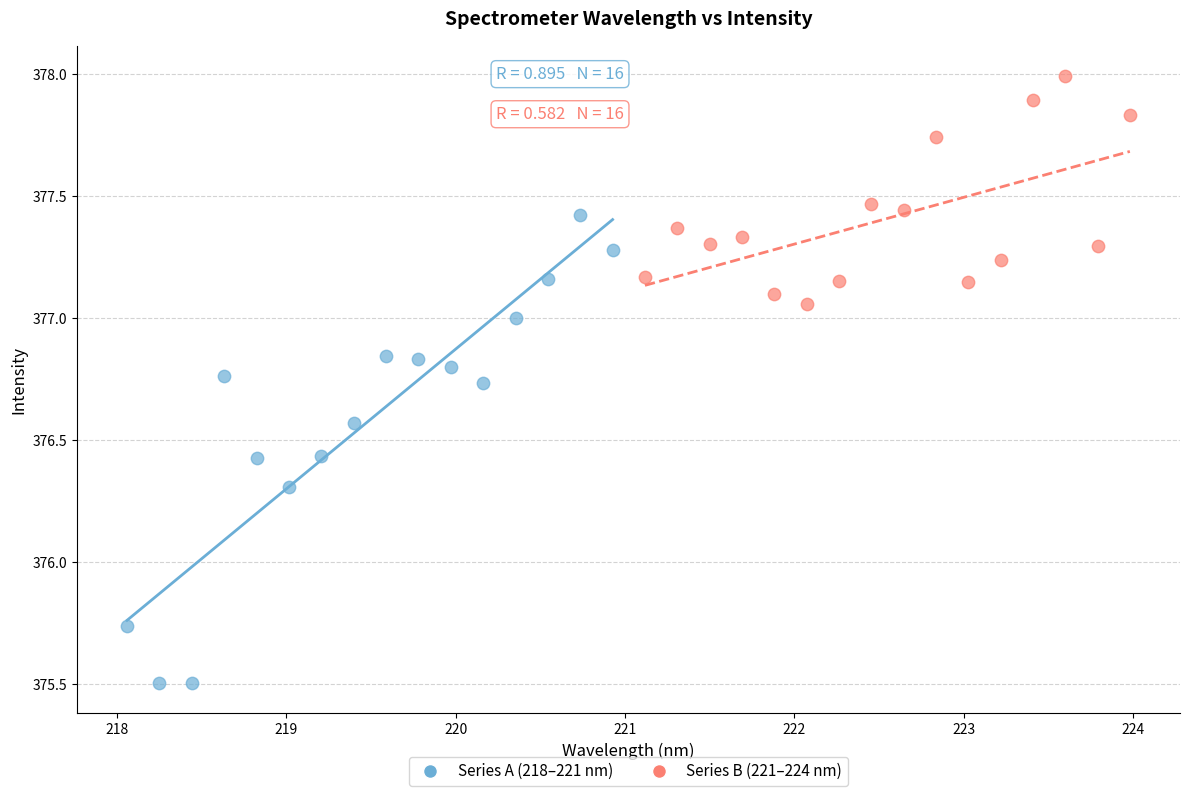

Which series has the largest Y range (max minus min)?

Series A (218–221 nm)